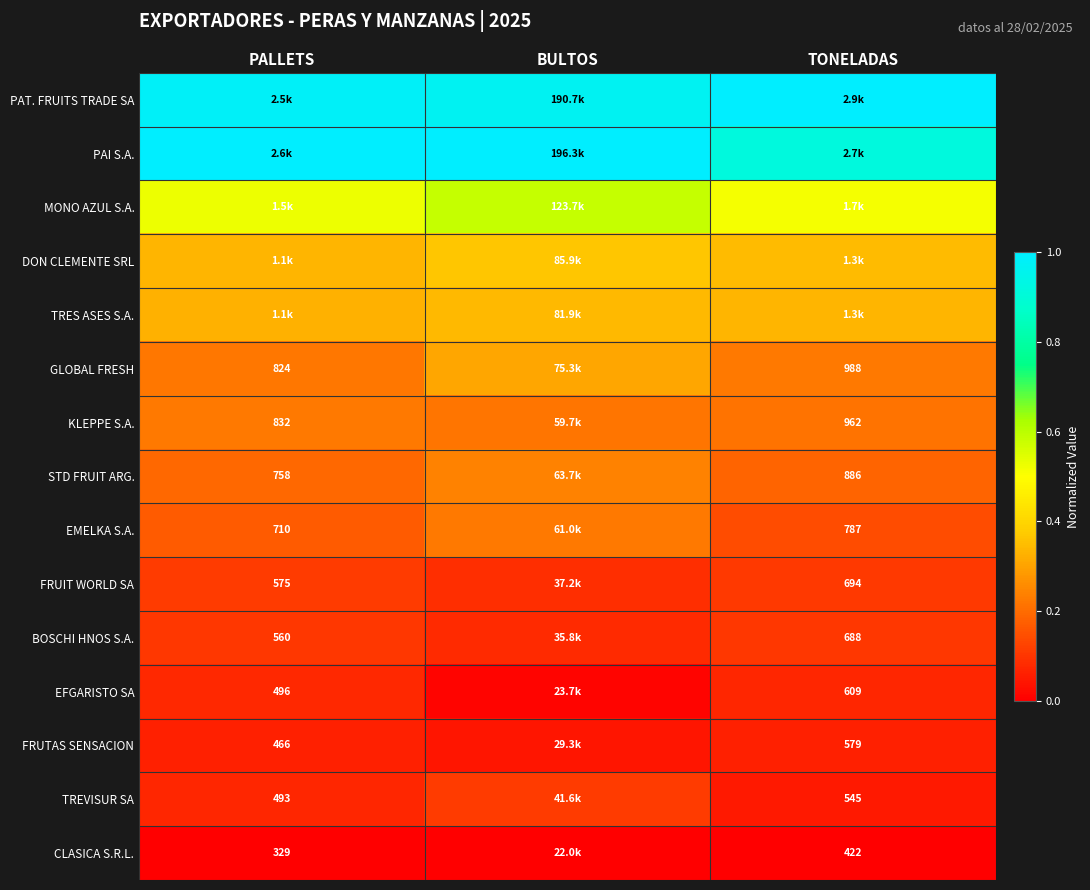

Which series has the largest total across all categories?

PAT. FRUITS TRADE SA